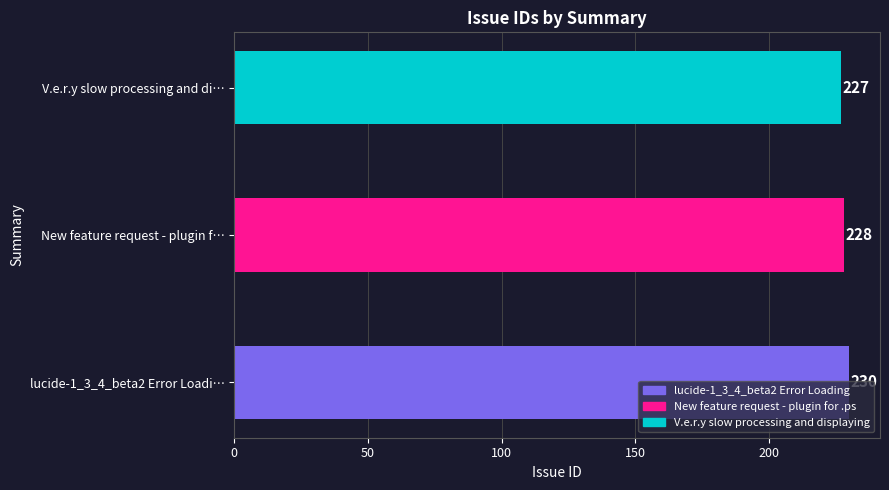

Which has a higher value, V.e.r.y slow processing and di… or New feature request - plugin f…?

New feature request - plugin f…